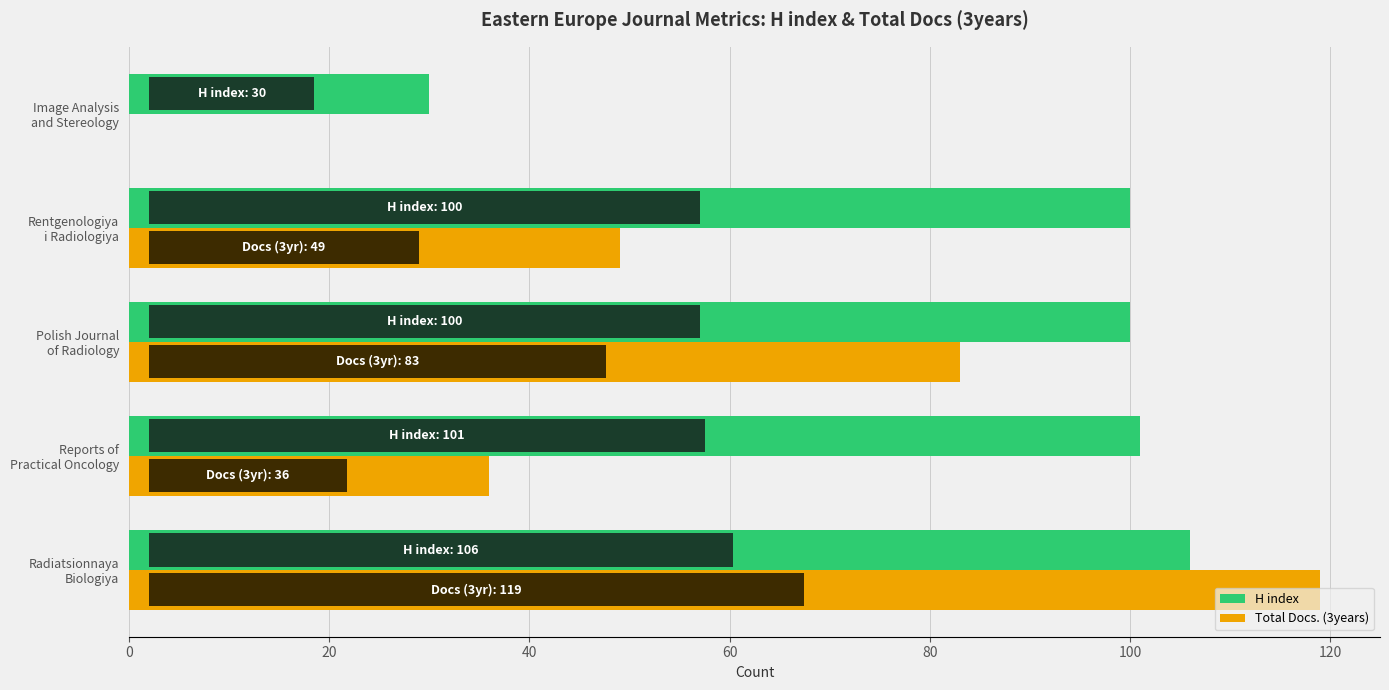

What are all the series names shown in the legend?

H index, Total Docs. (3years)